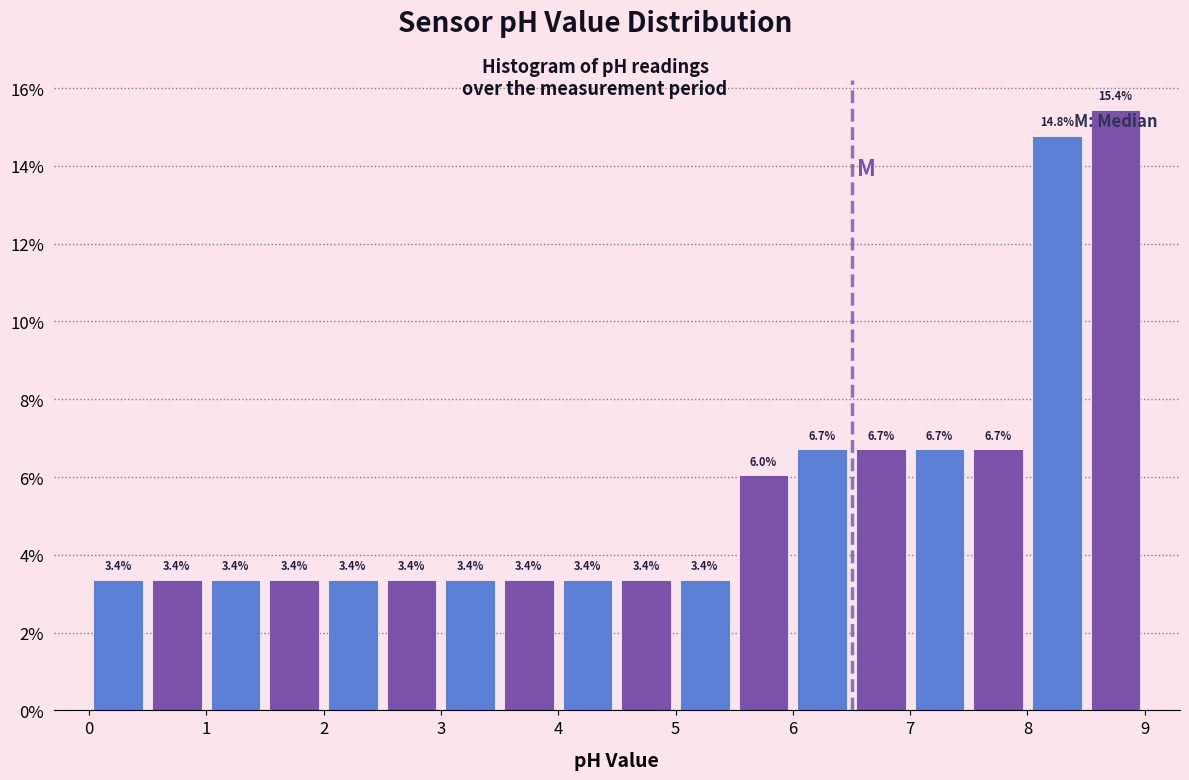

How tall is the bar that spans 5.0 to 5.5 on the x-axis?

3.4